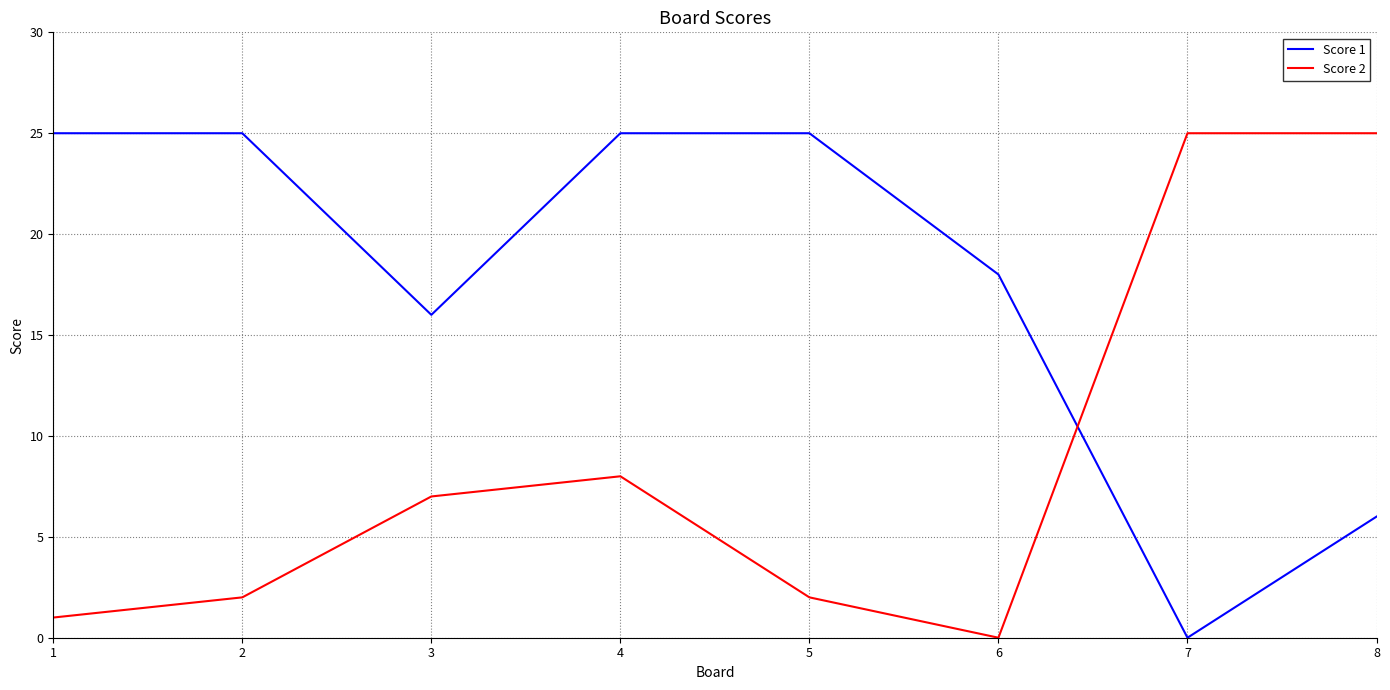

At how many categories does at least one series exceed 2?

8